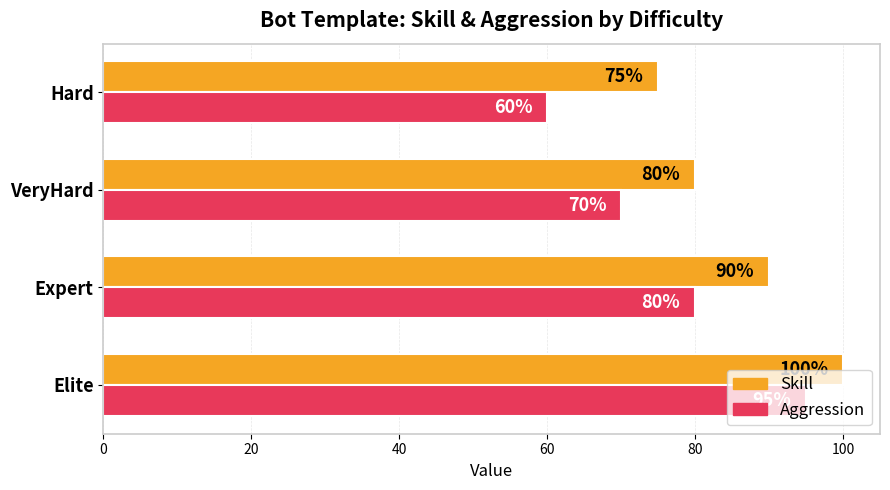

Which series has the largest total across all categories?

Skill